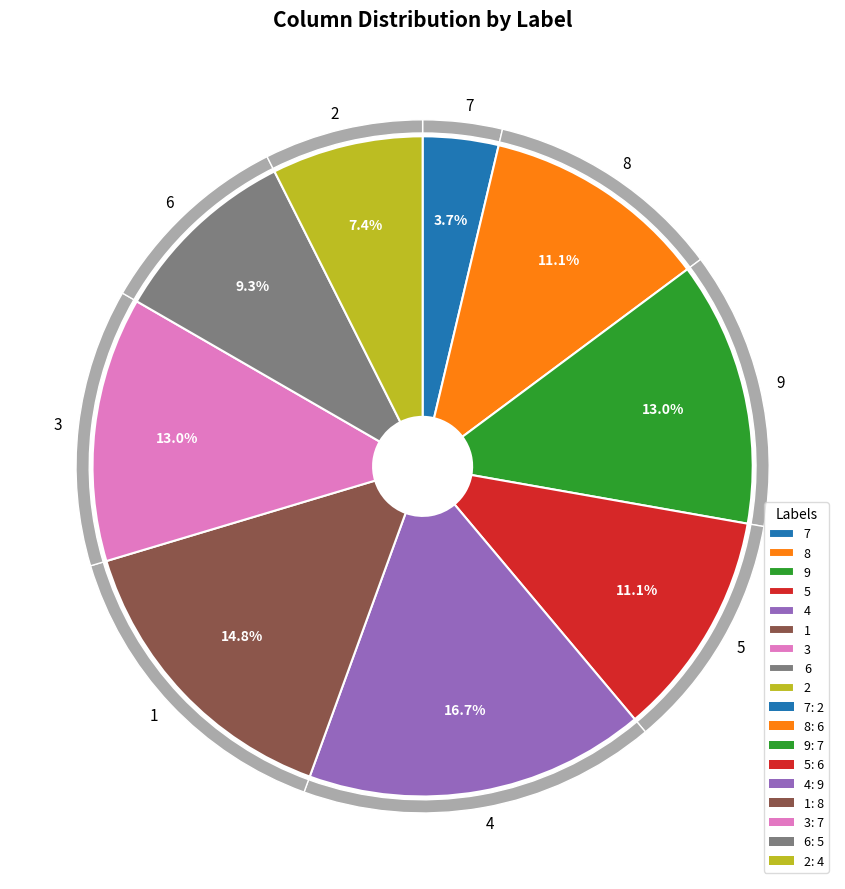

Which has a higher value, 8 or 6?

8